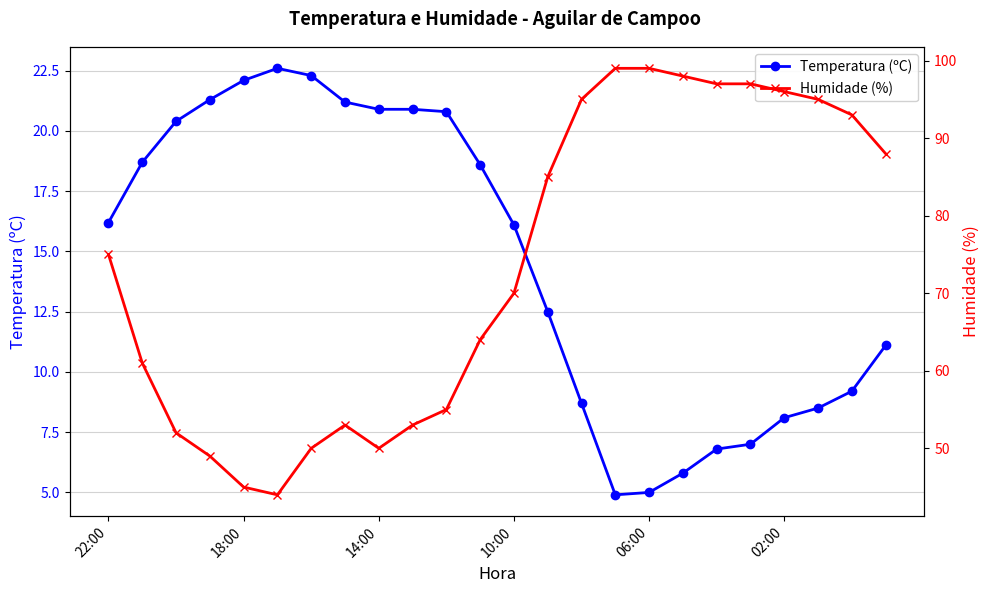

Is it true that Temperatura (ºC) equals 8.1 at 02:00?

True